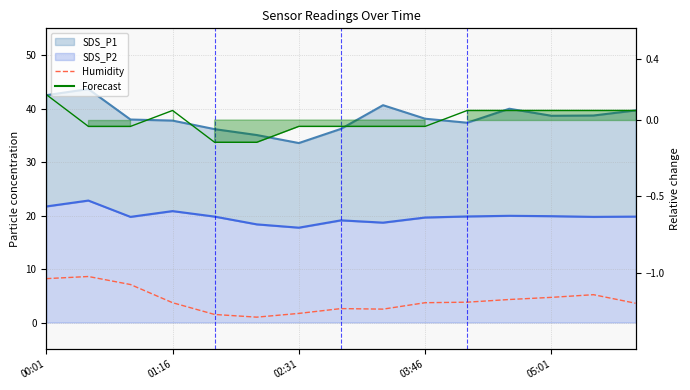

At how many categories does at least one series exceed 3?

10